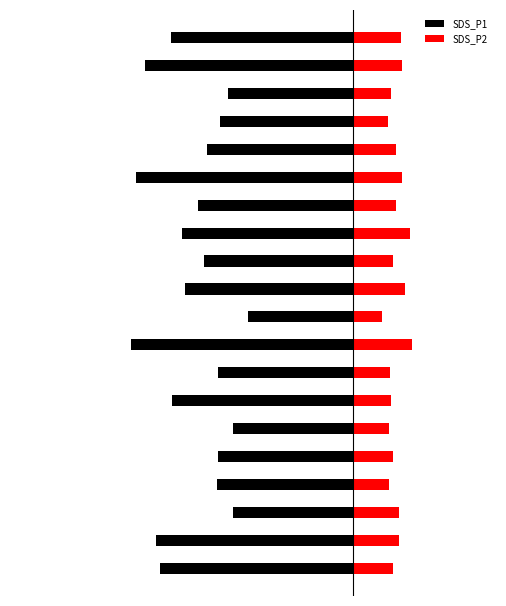

What is the total value across all series at 1?

-5.3